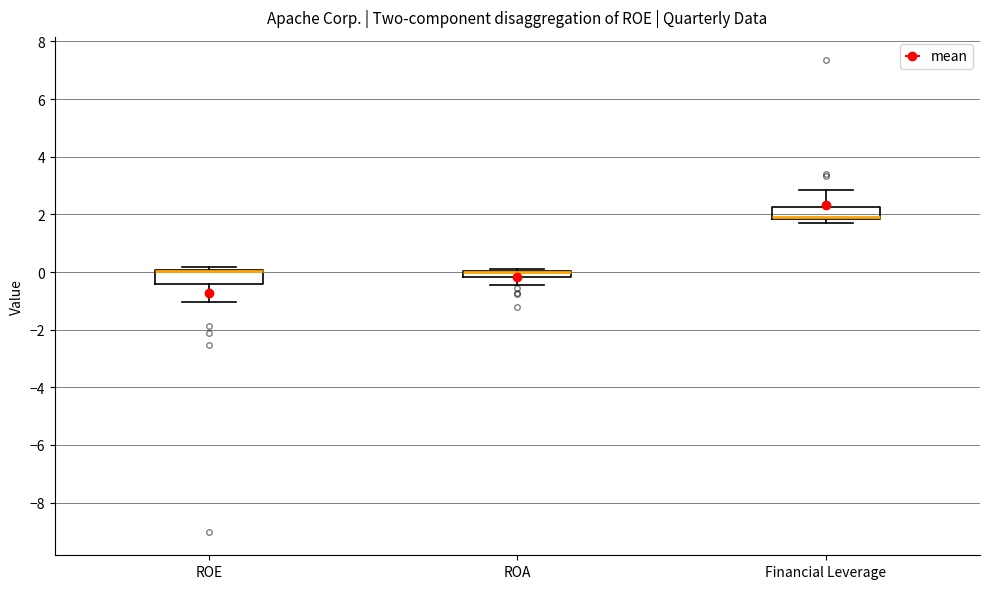

Where is the upper edge of the box for Financial Leverage on the y-axis? The values are not printed on the chart, so give them approximately, as read against the axis.

2.2